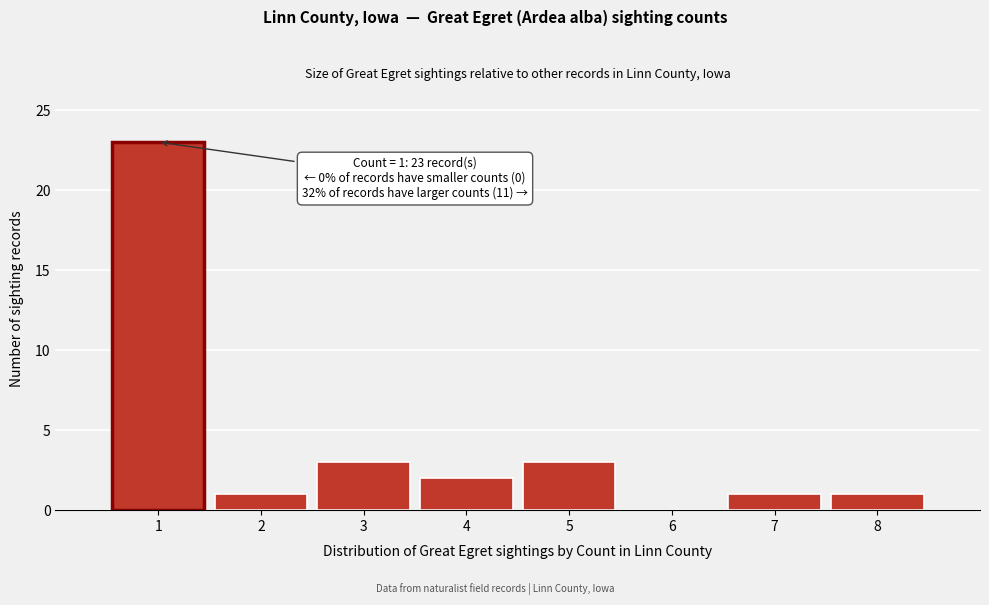

Which range on the x-axis has the tallest bar?

0.5 to 1.5